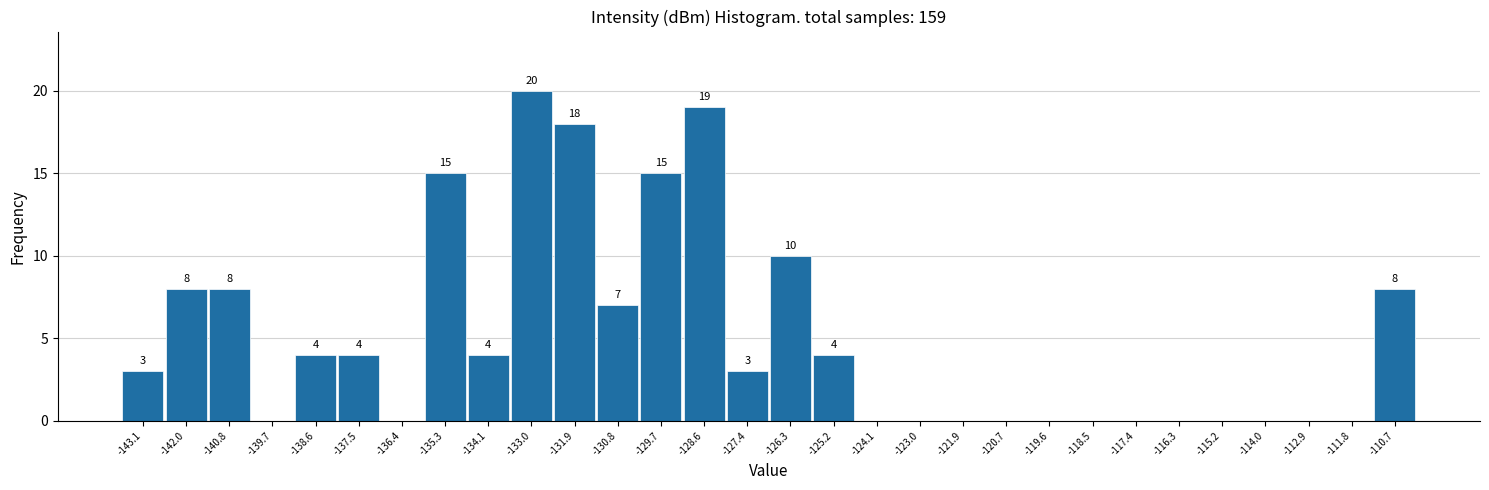

Which range on the x-axis has the tallest bar?

-133.6 to -132.4